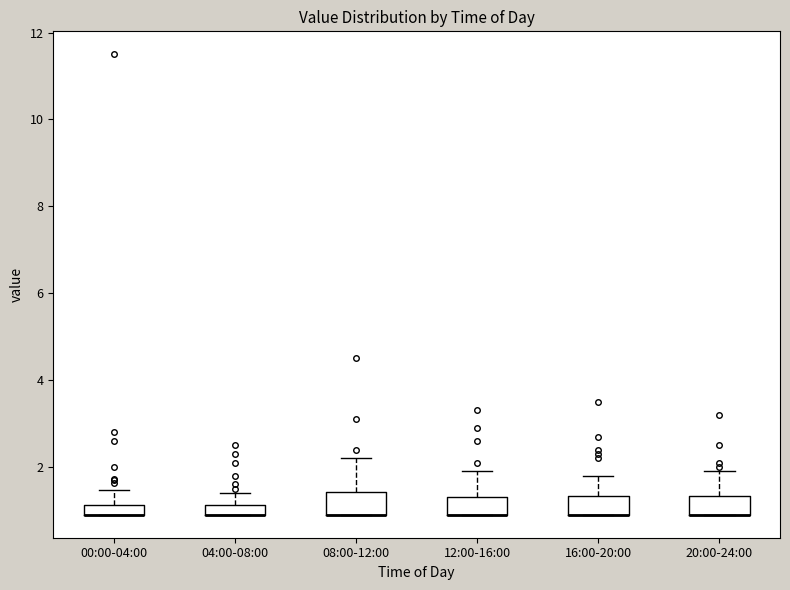

Where does the upper whisker of the box for 20:00-24:00 end on the y-axis? The values are not printed on the chart, so give them approximately, as read against the axis.

2.0